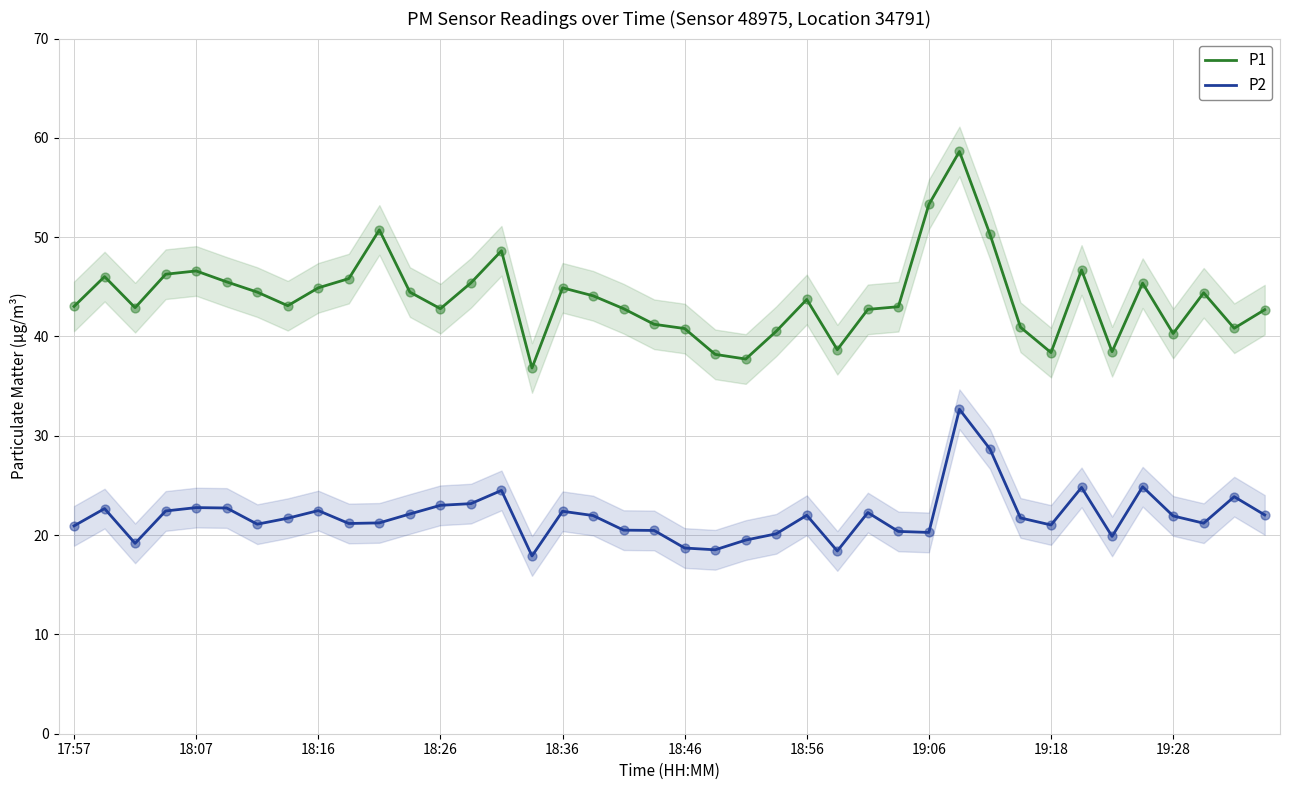

Which series reaches the maximum Y coordinate?

P1